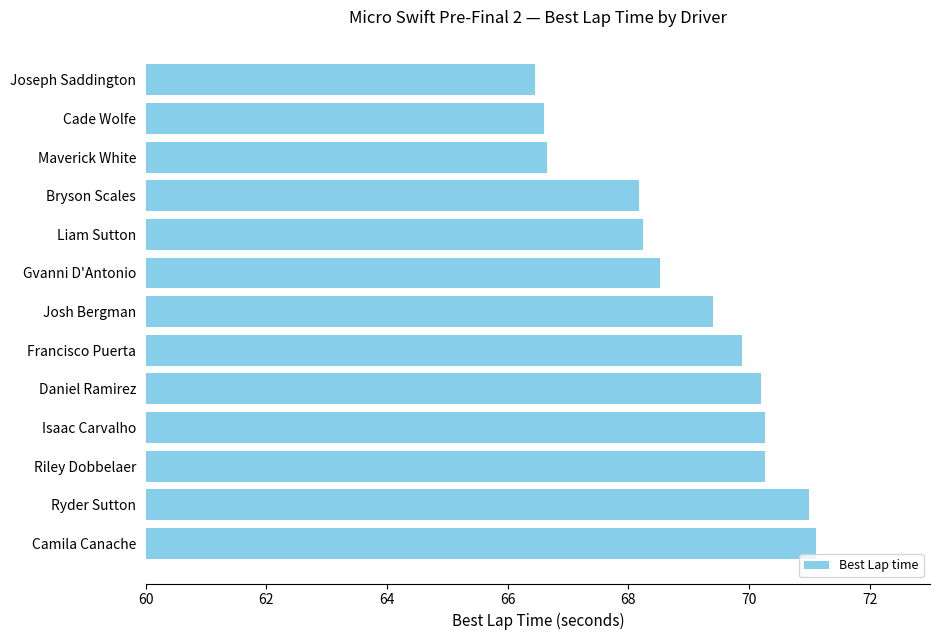

How many bars are there in total?

13